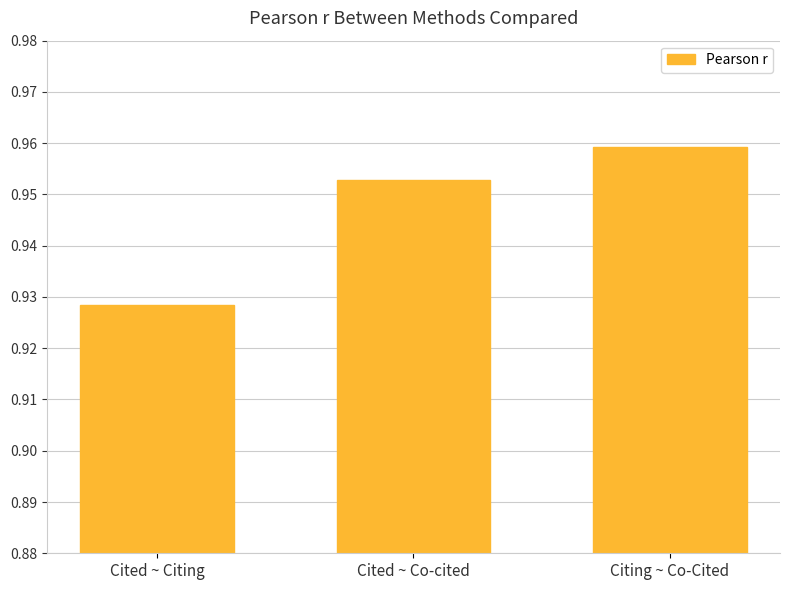

What position from the left is Cited ~ Co-cited?

2